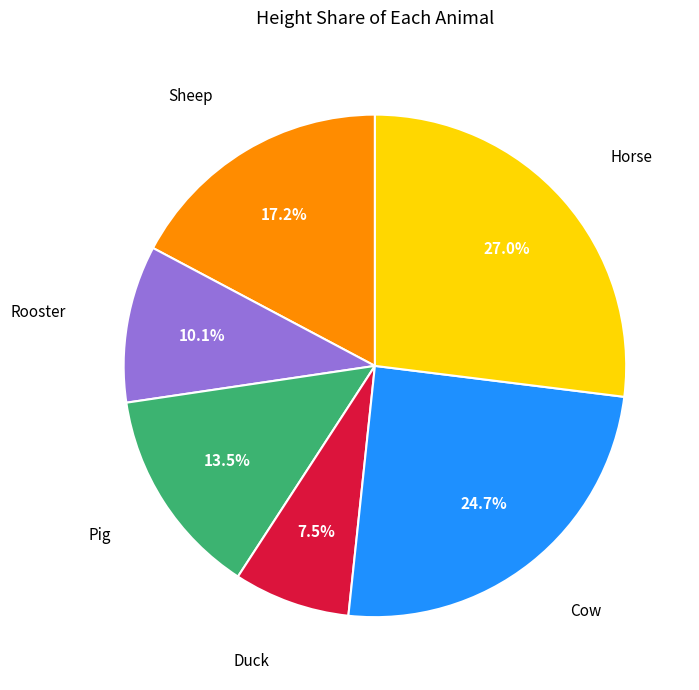

Which has a higher value, Rooster or Pig?

Pig